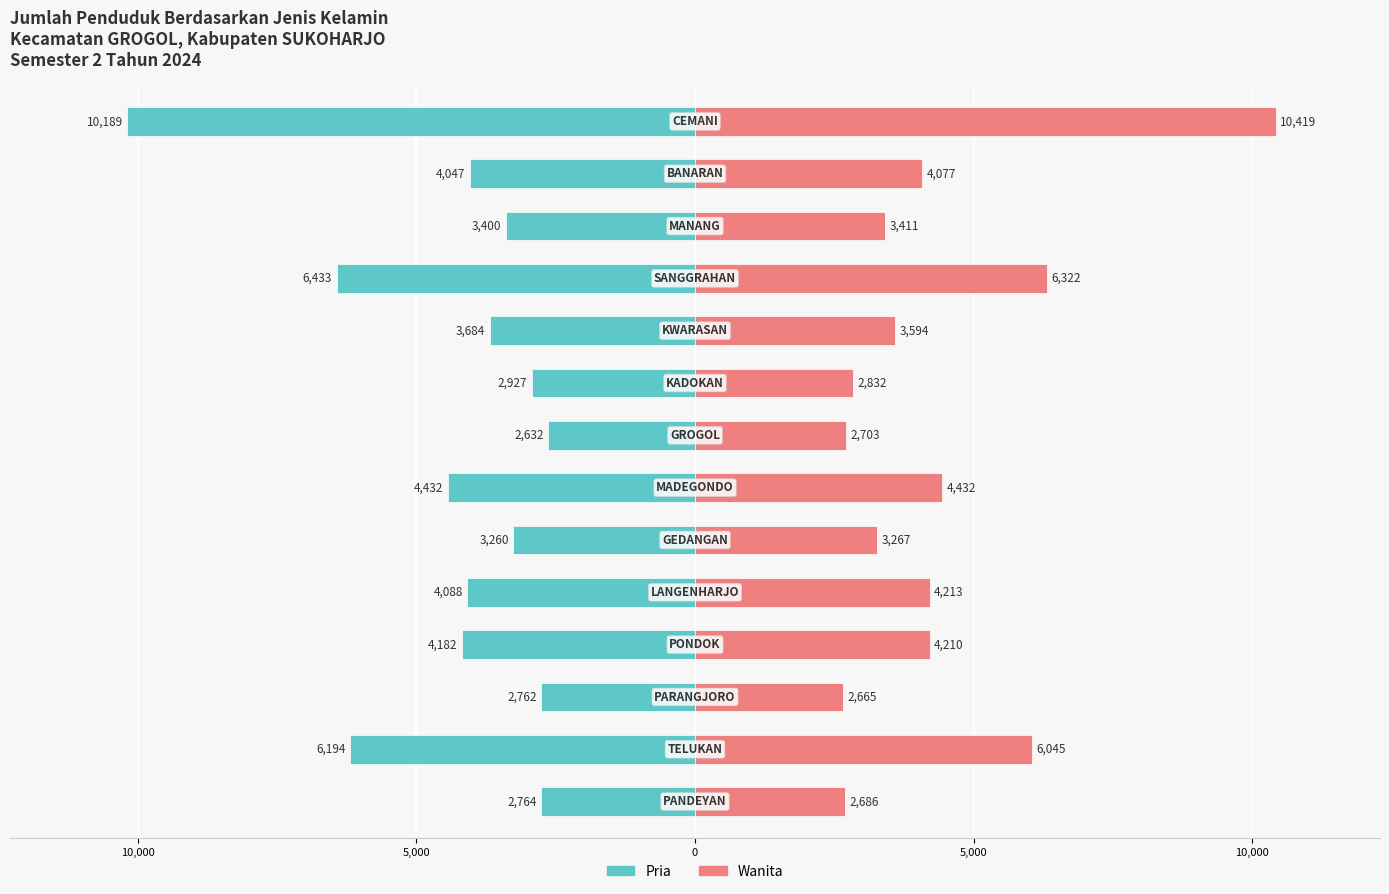

Which series has the largest range (max minus min)?

Wanita